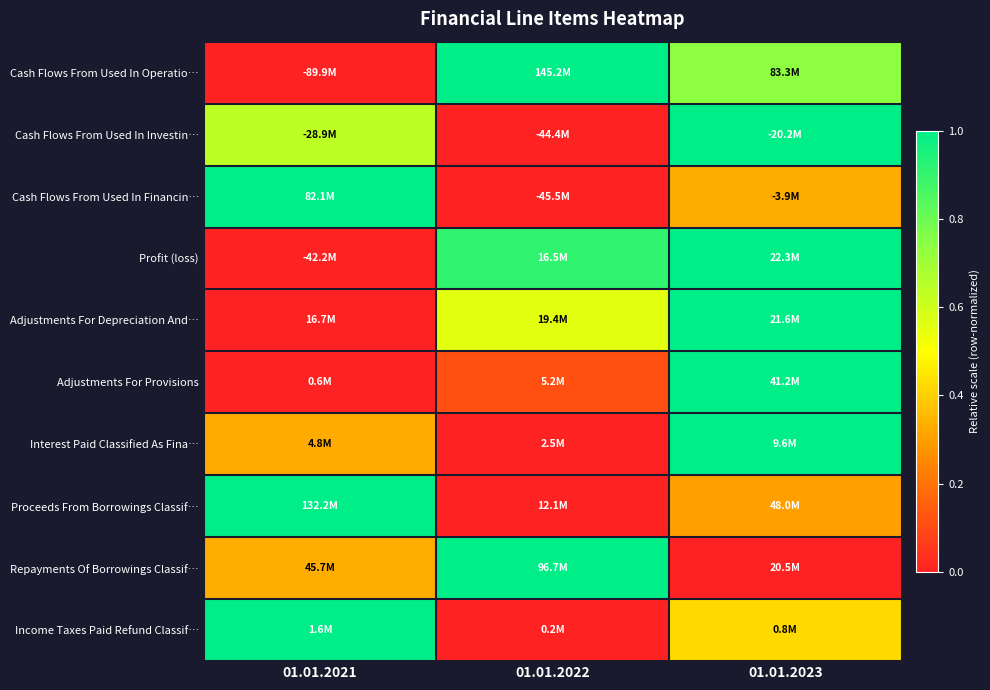

Reading left to right, list all the values displayed in this chart.

Cash Flows From Used In Operatio…: 01.01.2021=0.0	01.01.2022=1.0	01.01.2023=0.7
Cash Flows From Used In Investin…: 01.01.2021=0.6	01.01.2022=0.0	01.01.2023=1.0
Cash Flows From Used In Financin…: 01.01.2021=1.0	01.01.2022=0.0	01.01.2023=0.3
Profit (loss): 01.01.2021=0.0	01.01.2022=0.9	01.01.2023=1.0
Adjustments For Depreciation And…: 01.01.2021=0.0	01.01.2022=0.6	01.01.2023=1.0
Adjustments For Provisions: 01.01.2021=0.0	01.01.2022=0.1	01.01.2023=1.0
Interest Paid Classified As Fina…: 01.01.2021=0.3	01.01.2022=0.0	01.01.2023=1.0
Proceeds From Borrowings Classif…: 01.01.2021=1.0	01.01.2022=0.0	01.01.2023=0.3
Repayments Of Borrowings Classif…: 01.01.2021=0.3	01.01.2022=1.0	01.01.2023=0.0
Income Taxes Paid Refund Classif…: 01.01.2021=1.0	01.01.2022=0.0	01.01.2023=0.4